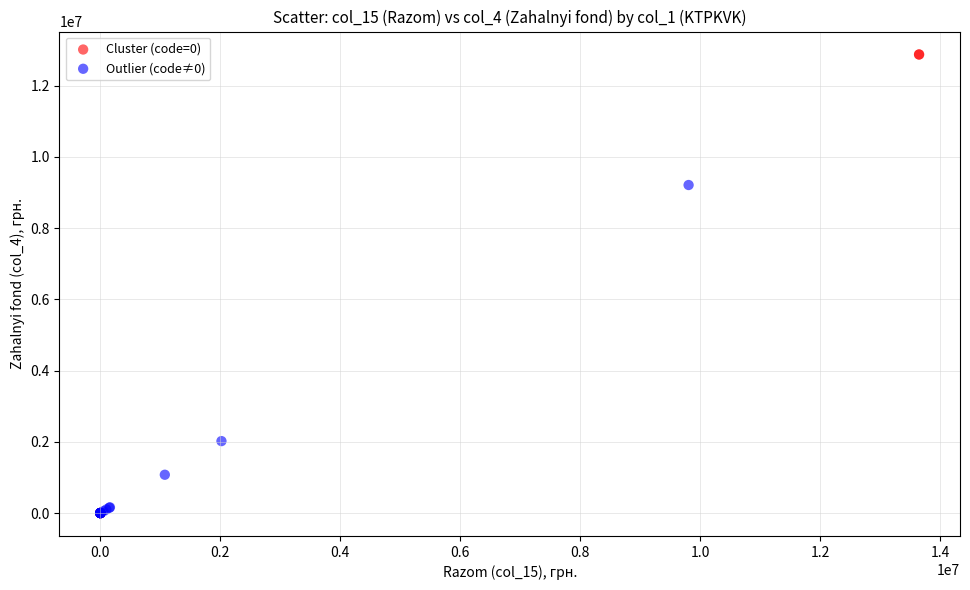

Which series has the largest Y range (max minus min)?

Cluster (code=0)